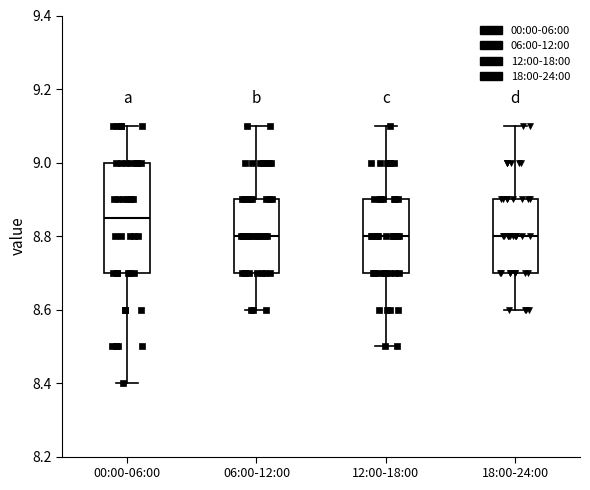

Which box's median line is the highest?

00:00-06:00